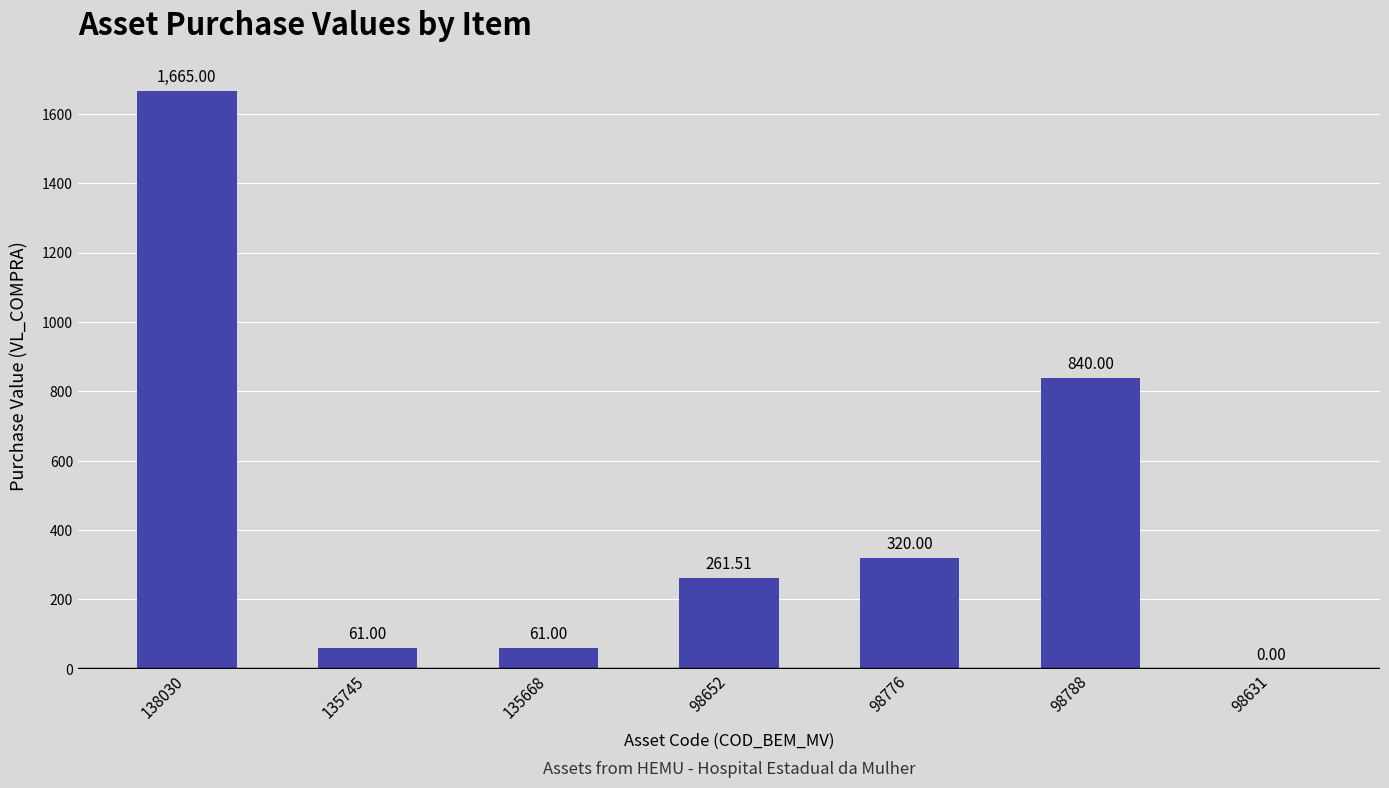

Between 135745 and 98631, which is larger?

135745